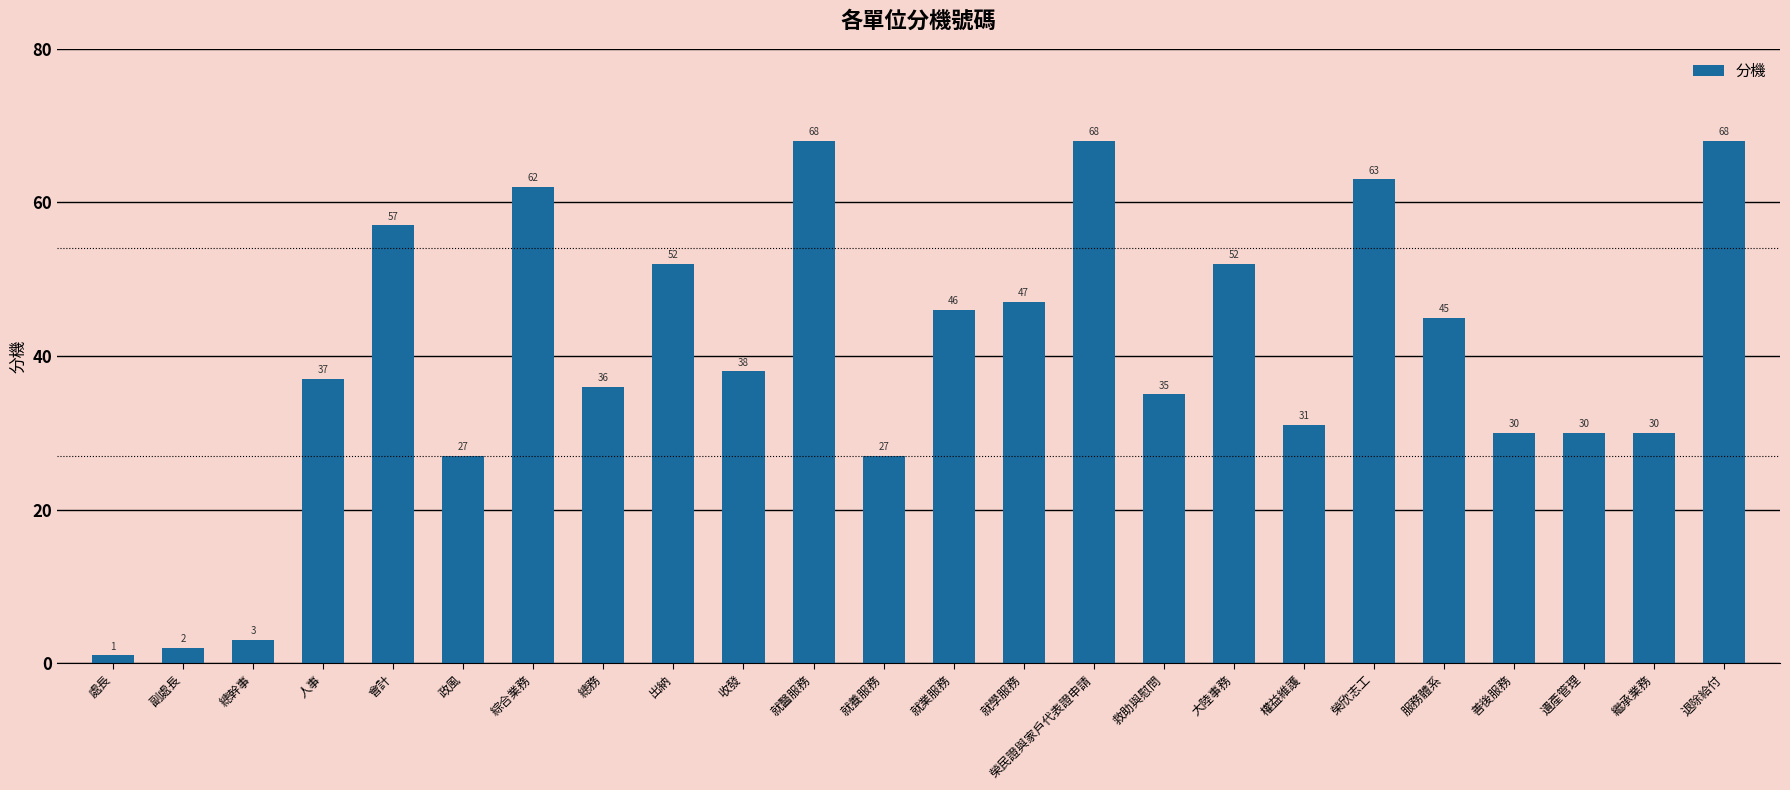

How many data points does each series have?

24